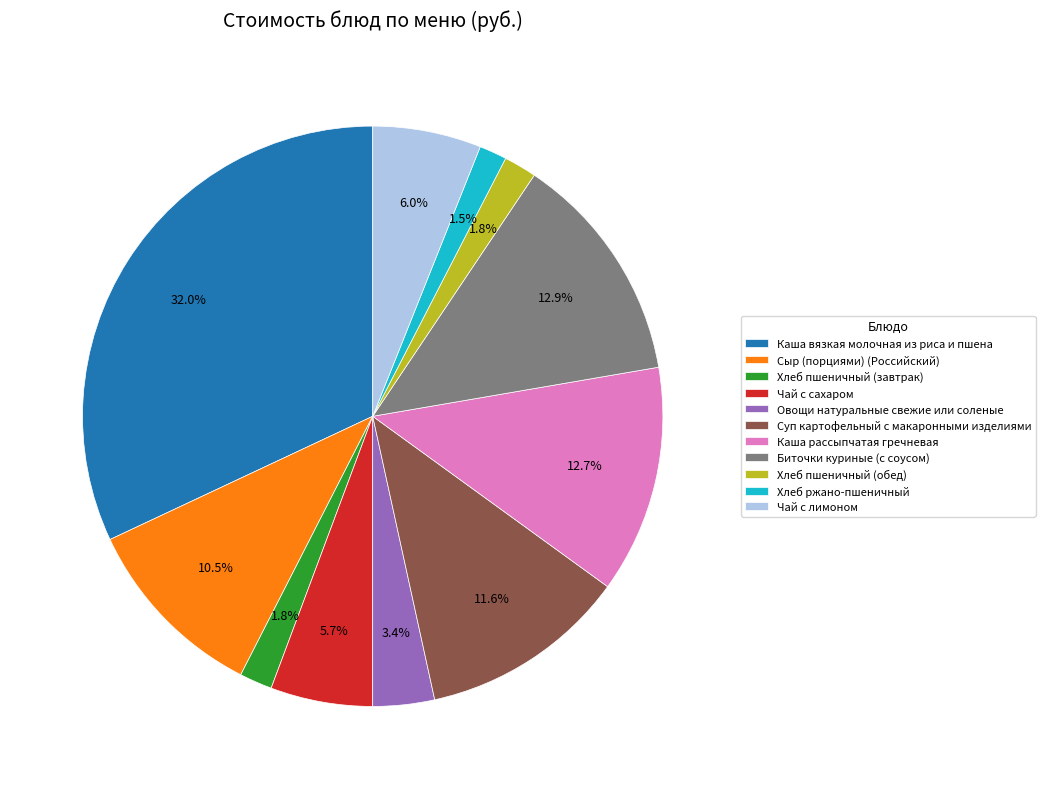

Approximately how many times larger is the value at Сыр (порциями) (Российский) compared to Овощи натуральные свежие или соленые?

3.1